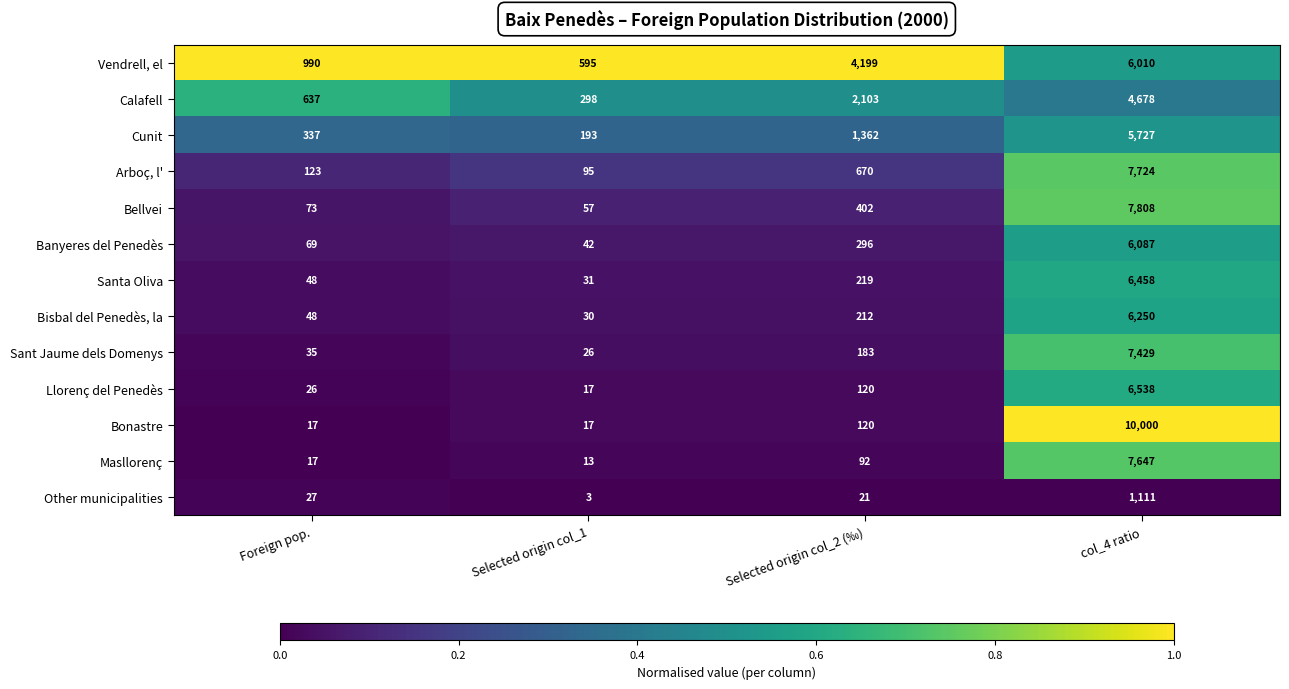

What is the difference between the maximum and minimum values in the Bellvei series?

7751